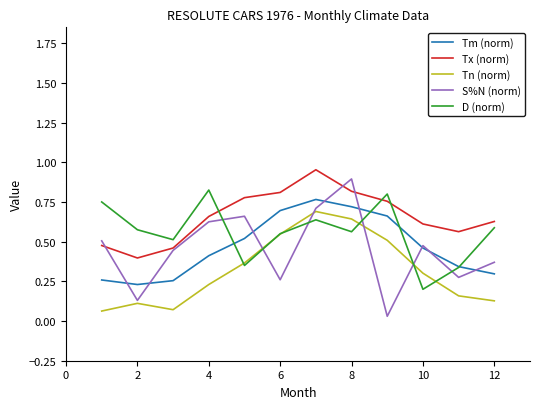

What are all the series names shown in the legend?

Tm (norm), Tx (norm), Tn (norm), S%N (norm), D (norm)